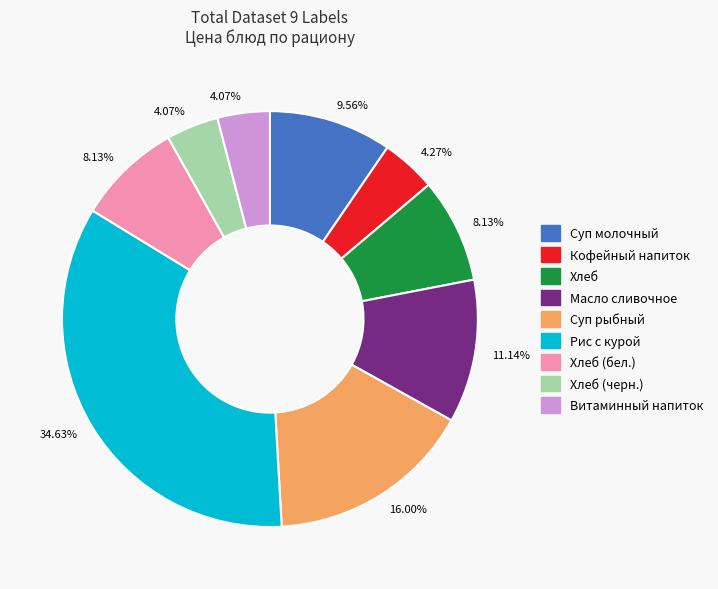

Is there a majority slice in this chart?

No